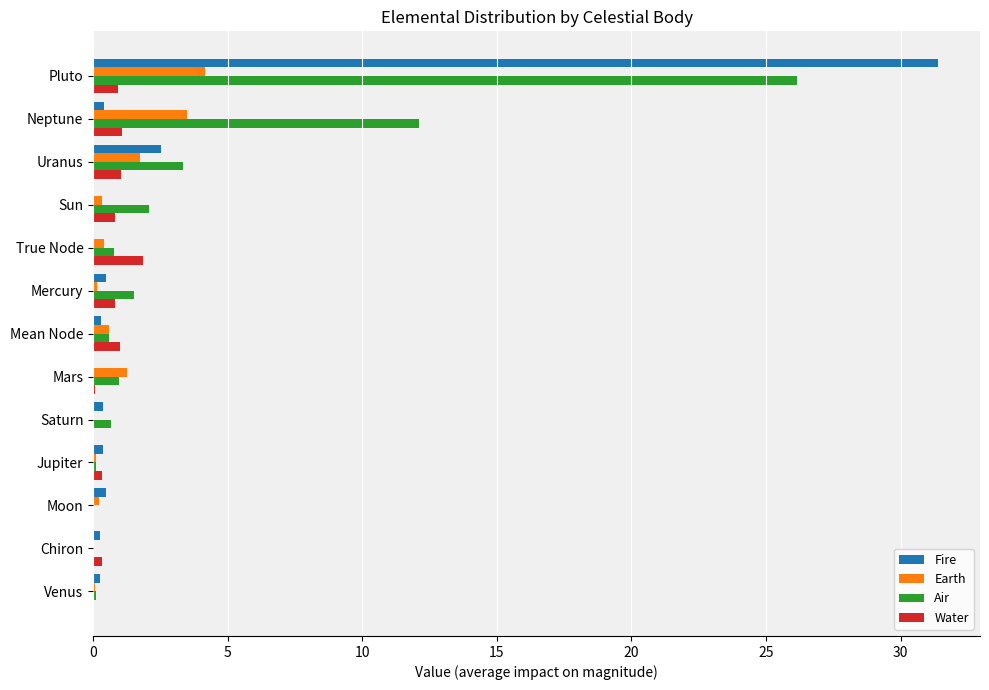

What value does the Earth series have at Uranus?

1.7